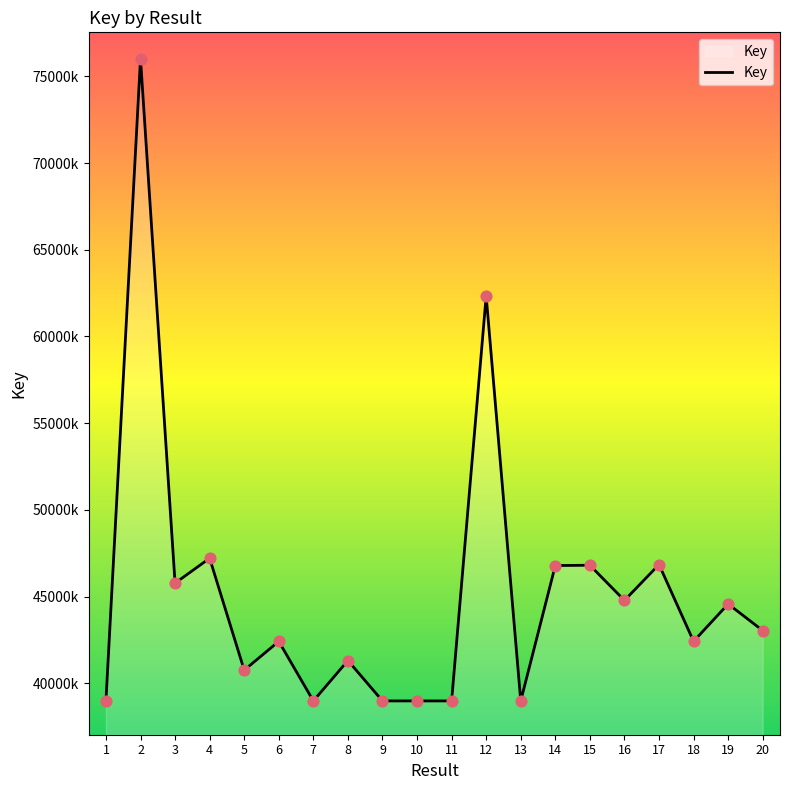

Does the chart have visible grid lines?

No